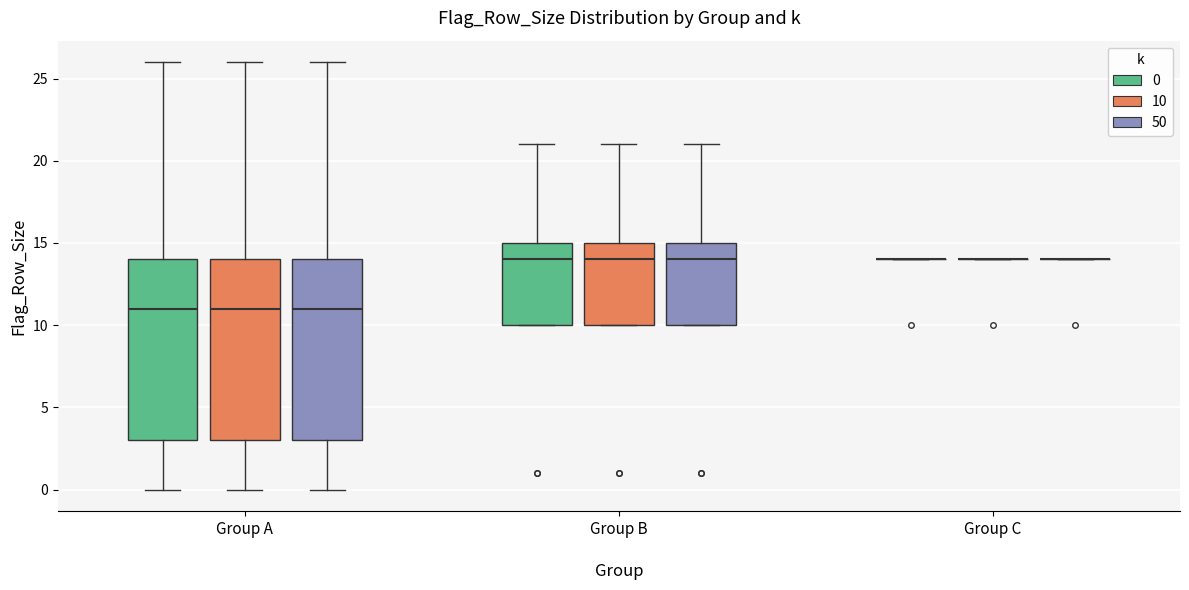

Where does the lower whisker of the box for Group A (10) end on the y-axis? The values are not printed on the chart, so give them approximately, as read against the axis.

0